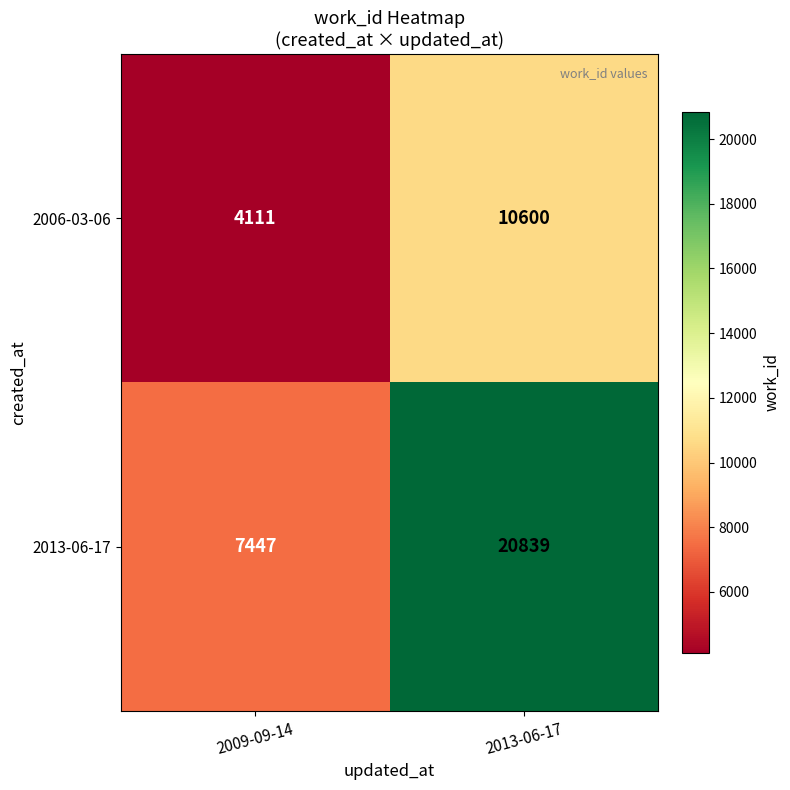

What is the difference between the highest and lowest values at 2009-09-14?

3336